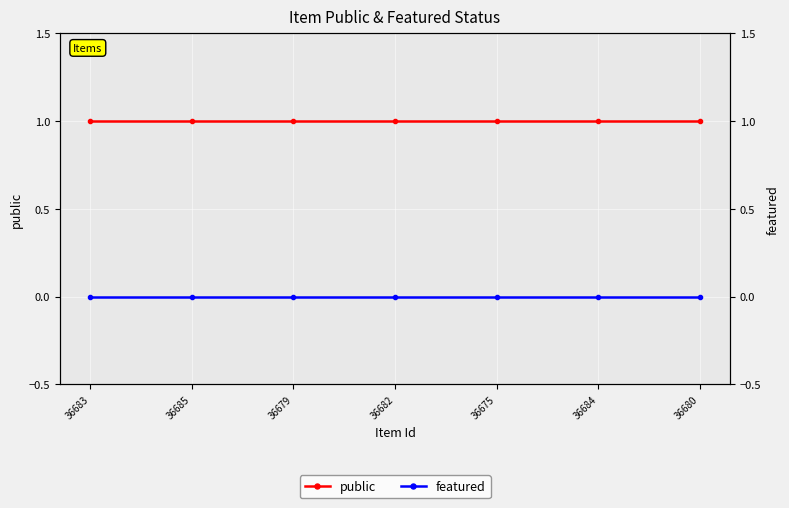

Reading left to right, extract all data points from this chart.

public: 36683=1	36685=1	36679=1	36682=1	36675=1	36684=1	36680=1
featured: 36683=0	36685=0	36679=0	36682=0	36675=0	36684=0	36680=0